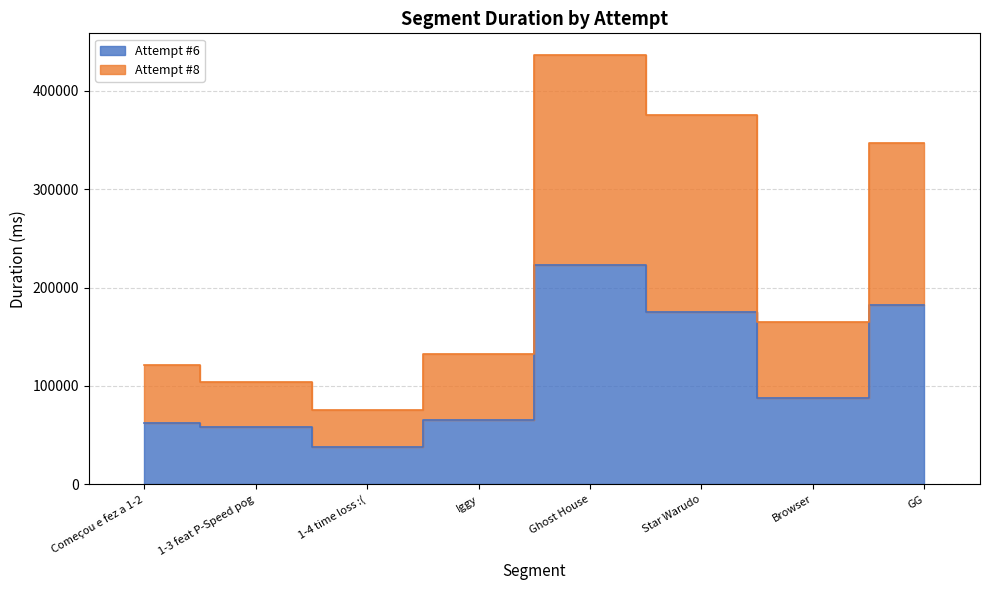

The Attempt #6 series shows 87996 at Browser. True or false?

True